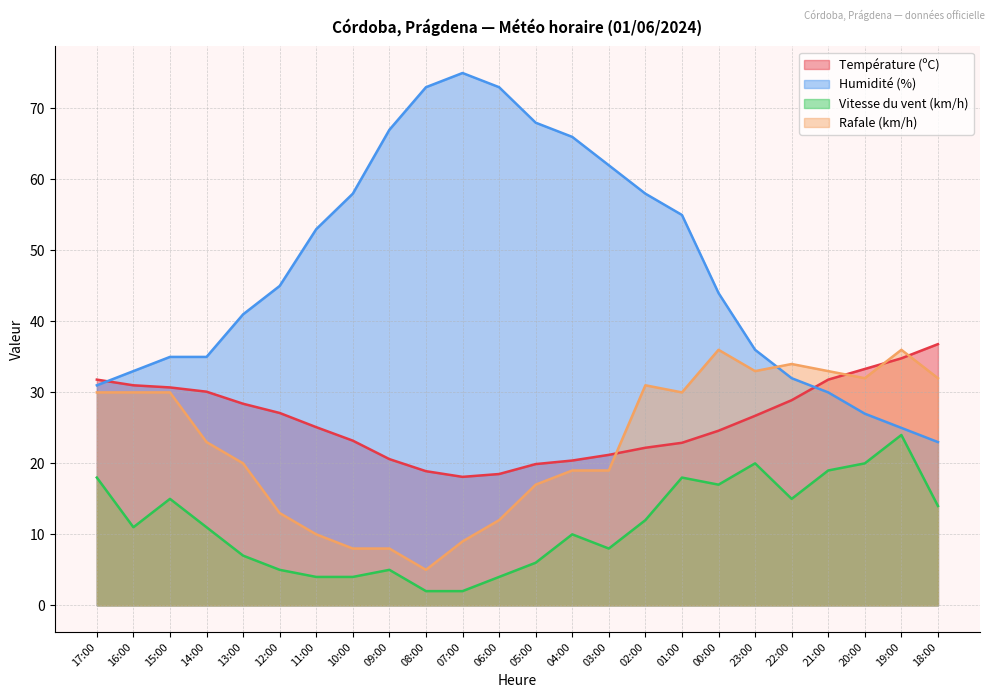

What are all the series names shown in the legend?

Température (ºC), Humidité (%), Vitesse du vent (km/h), Rafale (km/h)